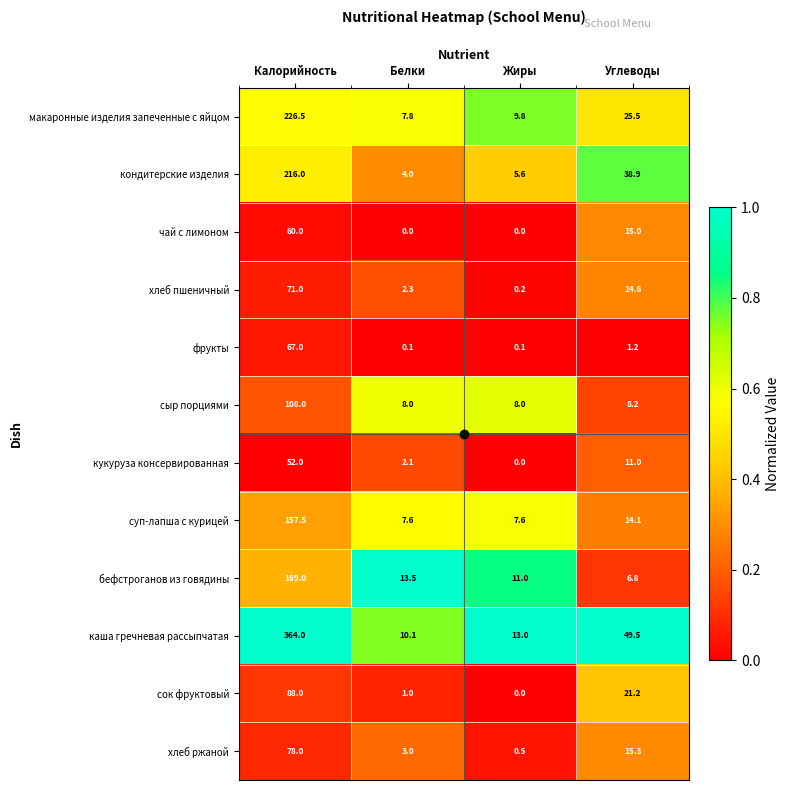

What is the total value across all series at Белки?

59.5